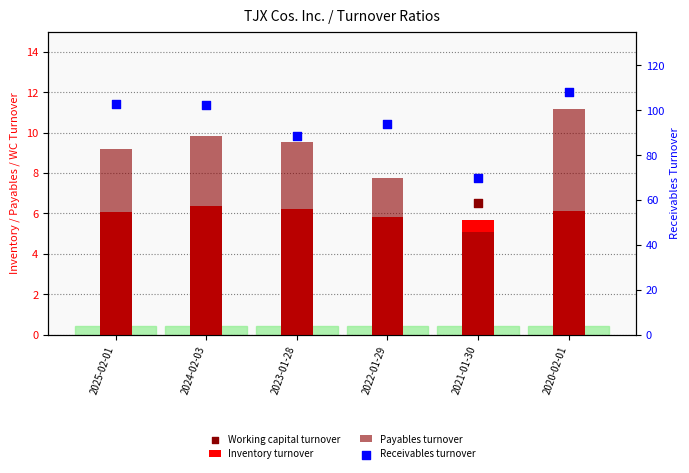

What are all the series names shown in the legend?

Inventory turnover, Payables turnover, Working capital turnover, Receivables turnover